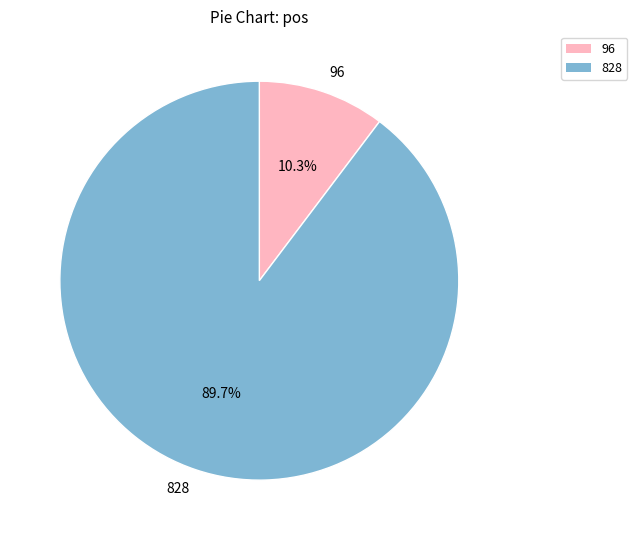

To the nearest percent, what percentage of the pie is 828?

90%